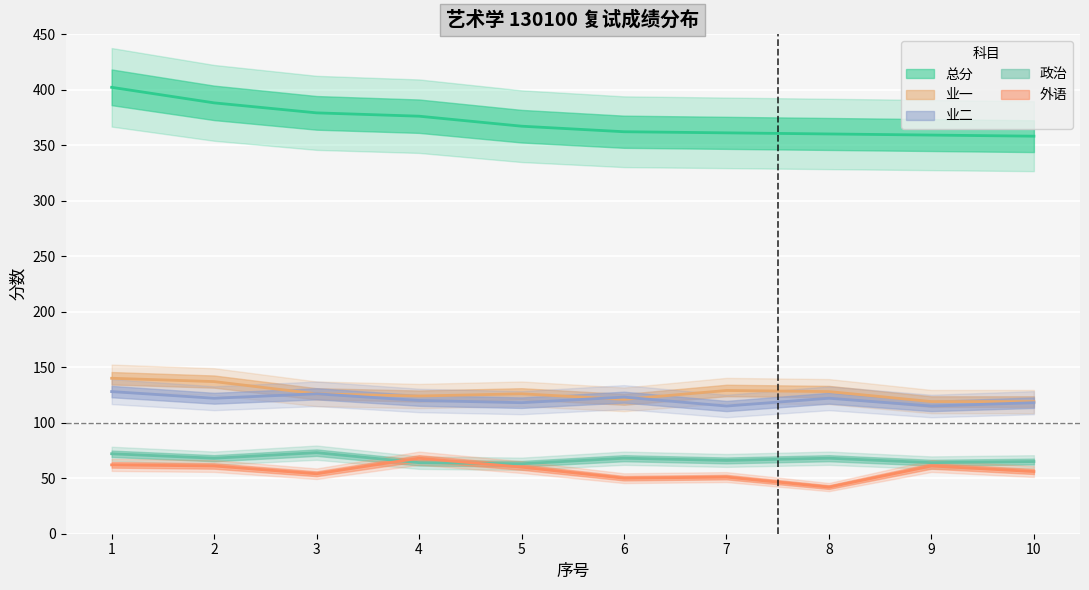

True or false: 总分 and 业一 cross at least once.

False